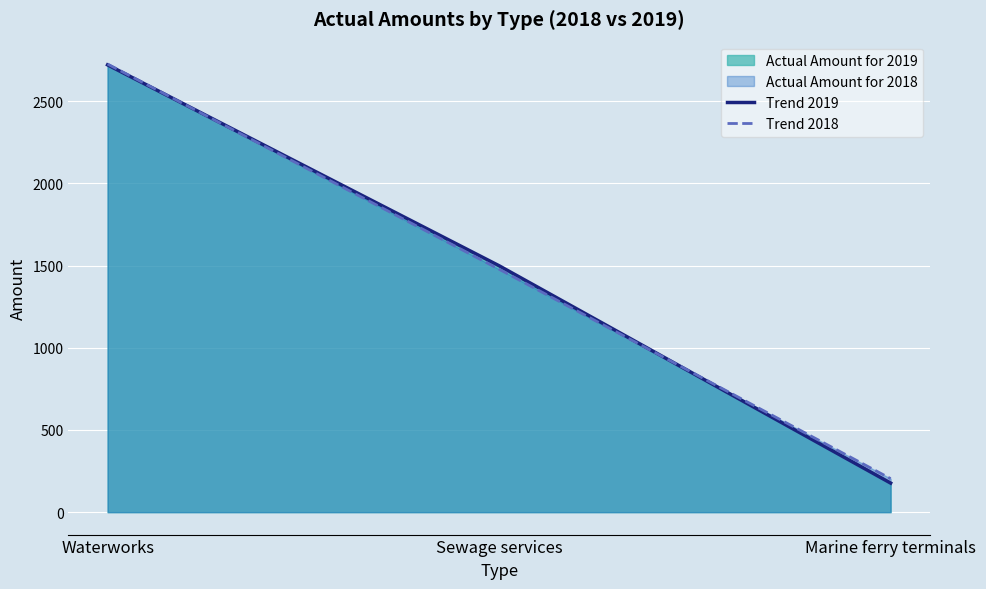

Which series has the largest total across all categories?

Trend 2018